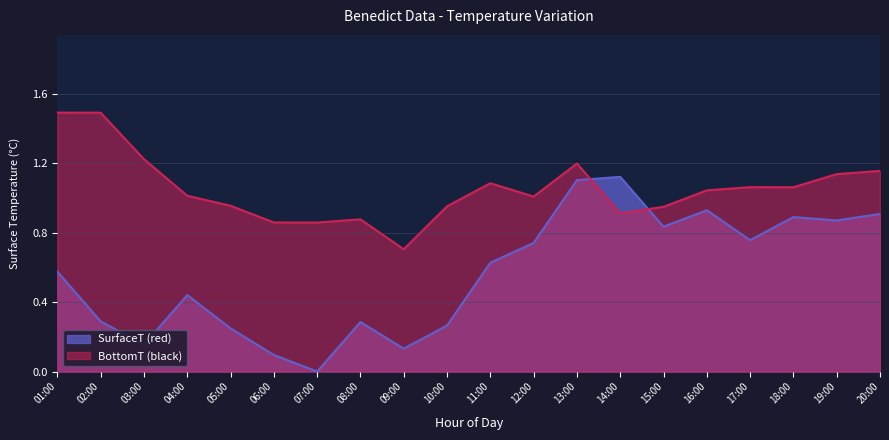

What is the value of the BottomT (black) point at the 10th from the left?

1.0